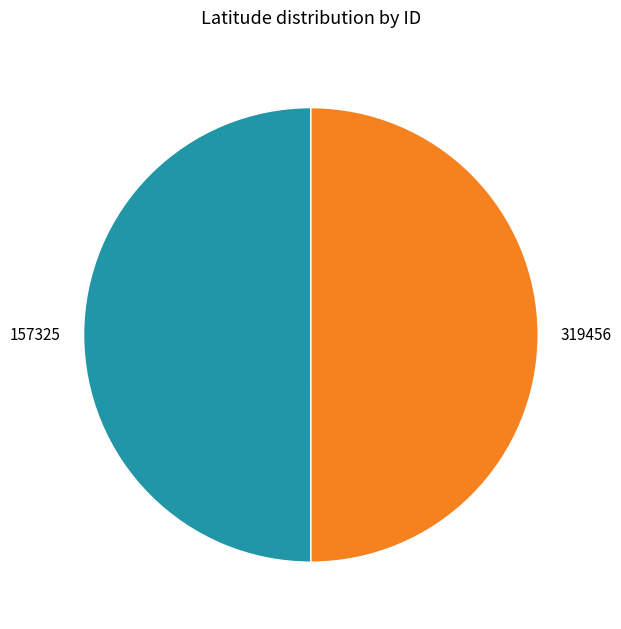

Is it true that 157325 is 35% of the pie?

False